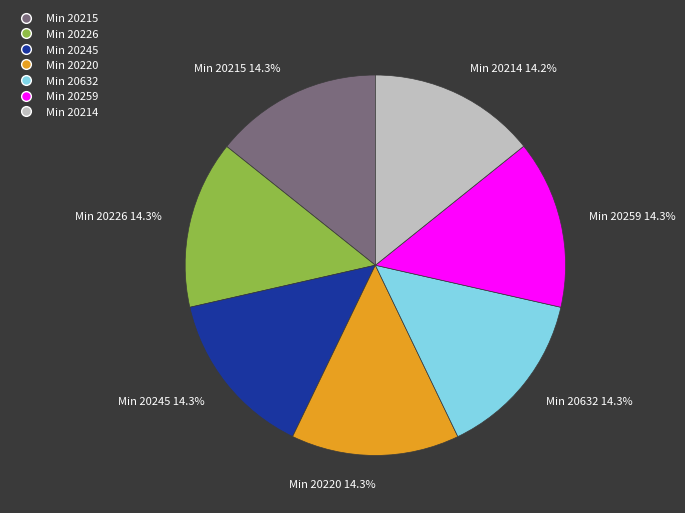

Does Min 20245 14.3% represent more than half of the total?

No